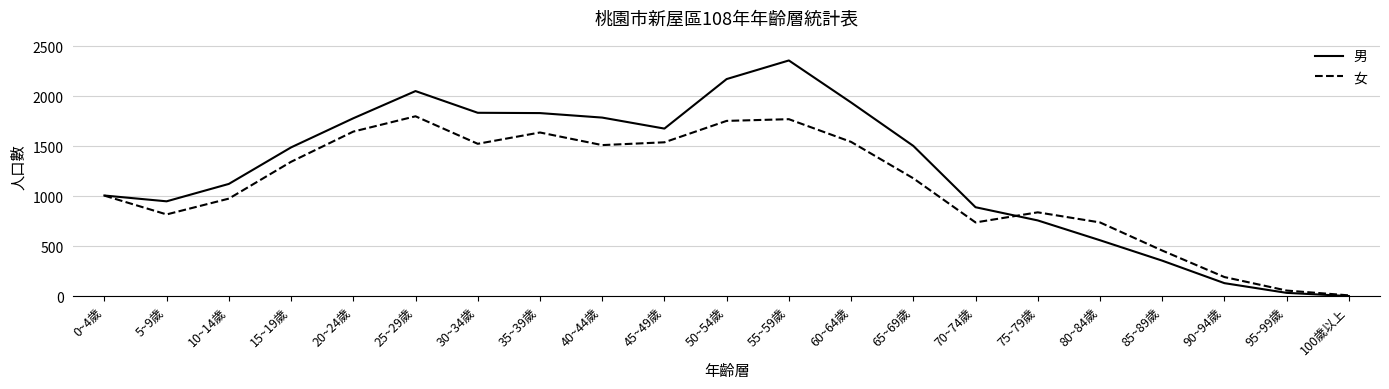

Which series changed the most between 25~29歲 and 100歲以上?

男